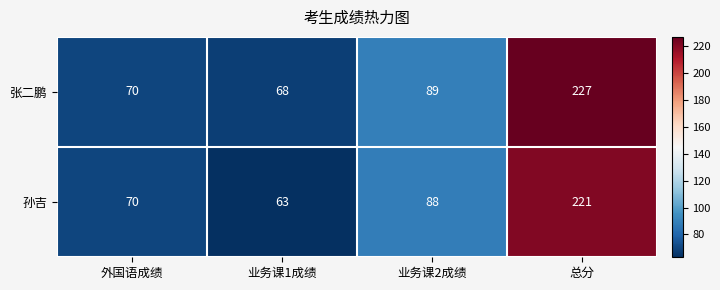

Is it true that 孙吉 equals 291 at 总分?

False